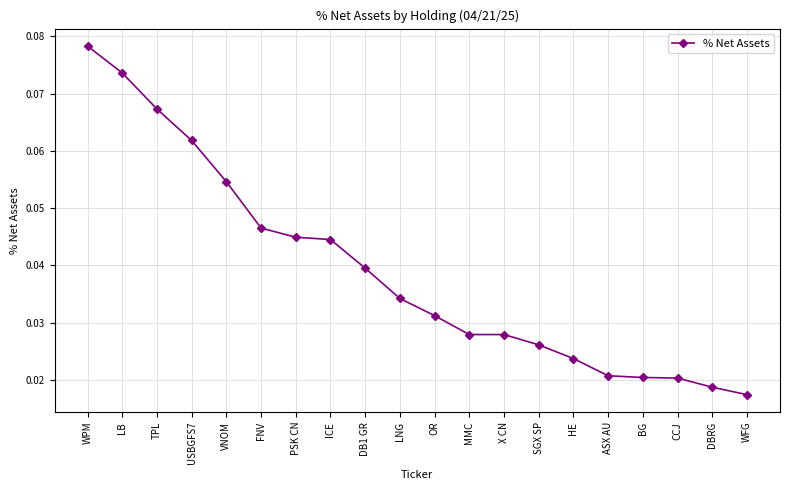

At which category does the chart reach its peak across all series?

WPM